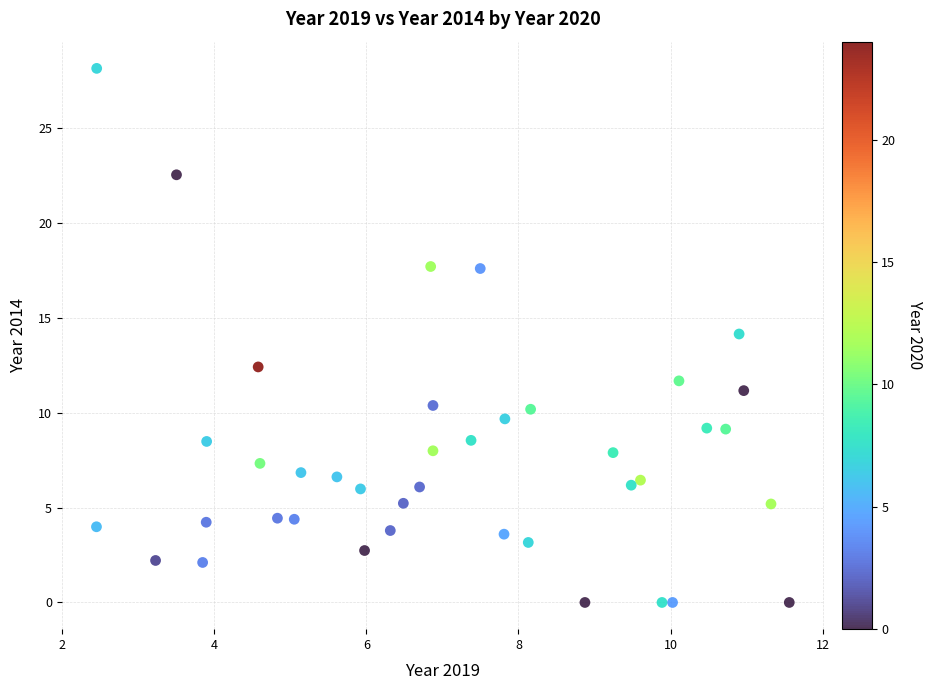

What is the range of Y values (max minus min)?

28.2